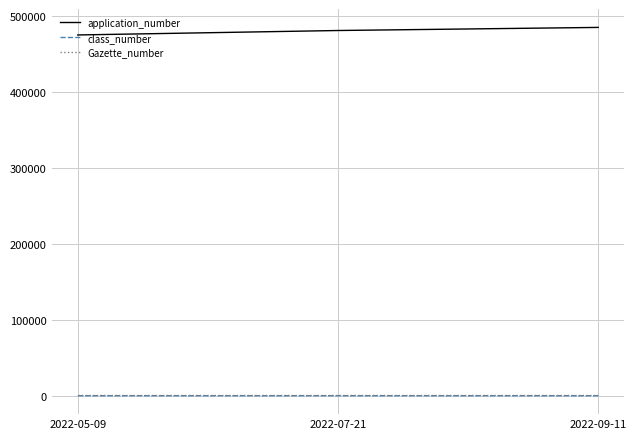

What are all the series names shown in the legend?

application_number, class_number, Gazette_number